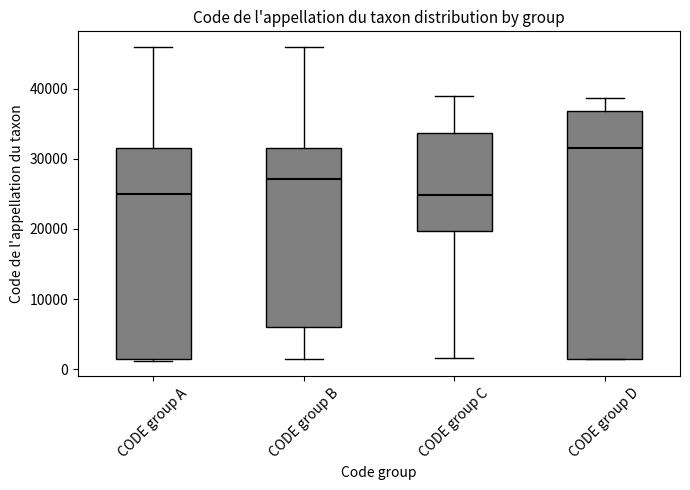

Which box is the tallest, from its lower edge to its upper edge?

CODE group D